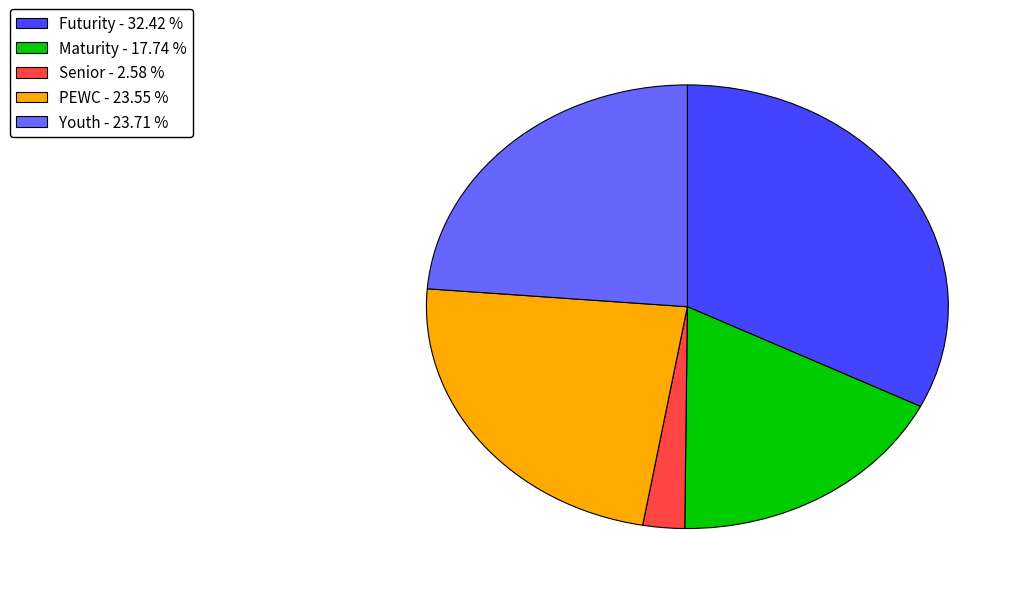

Is Futurity - 32.42 % the majority of the pie?

No